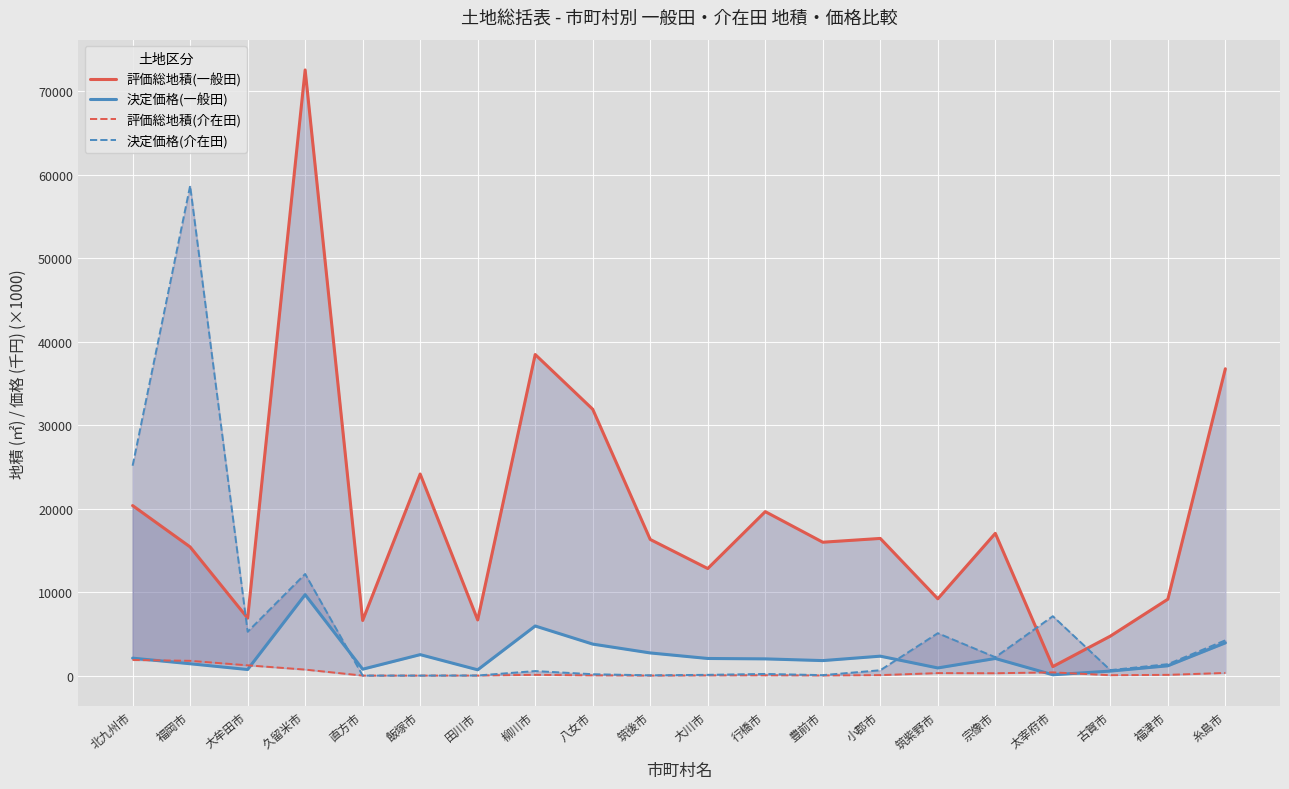

How many lines are shown in the chart?

4